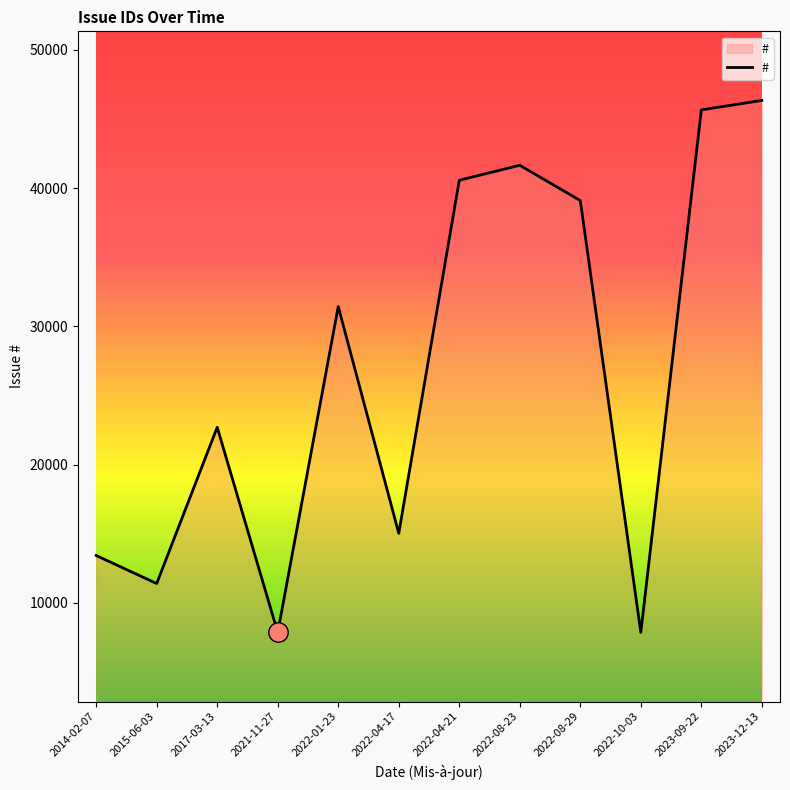

What is the smallest value displayed?

7859